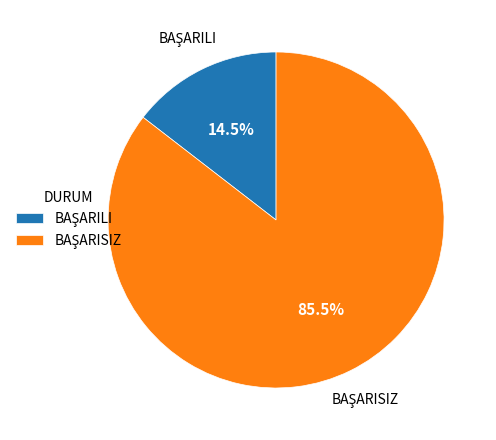

Count the number of slices in the pie.

2